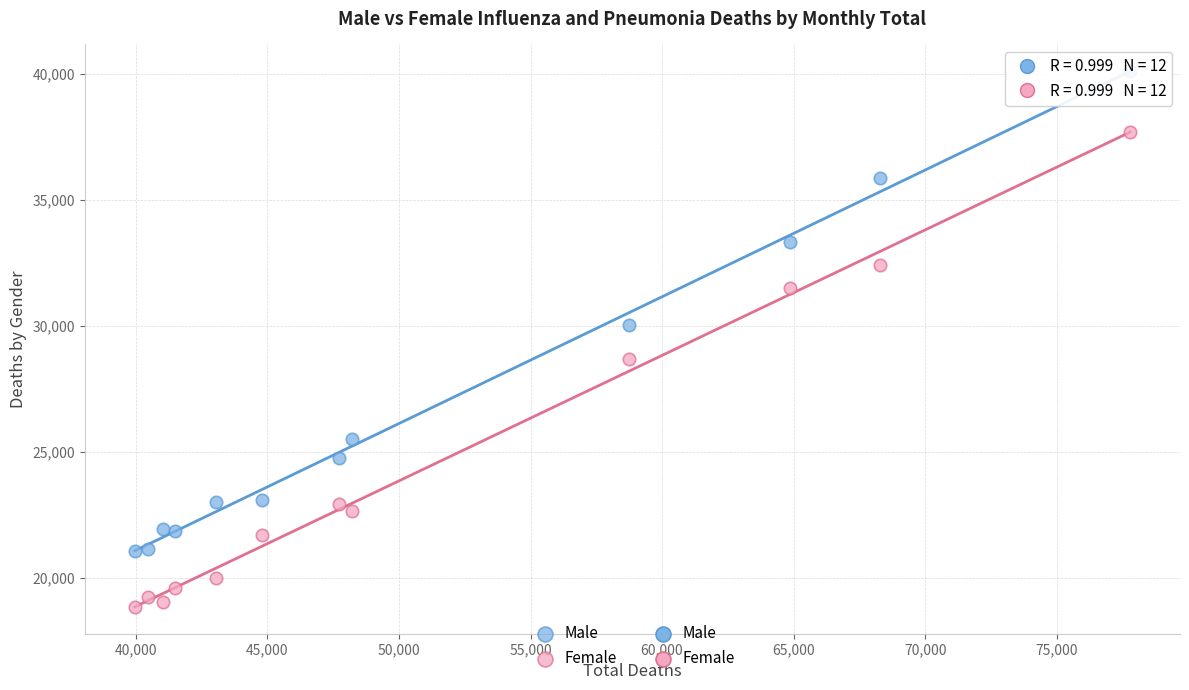

Across all data points, what is the range of Y values (max minus min)?

21221